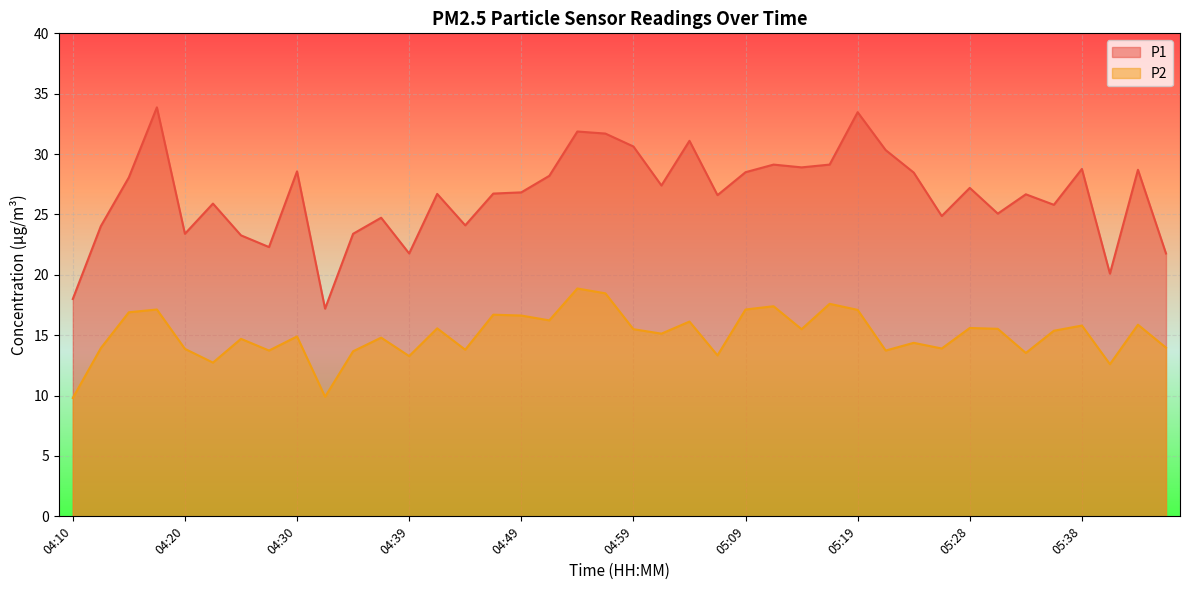

What is the sum of the P1 values at 05:26 and 04:25?

48.1